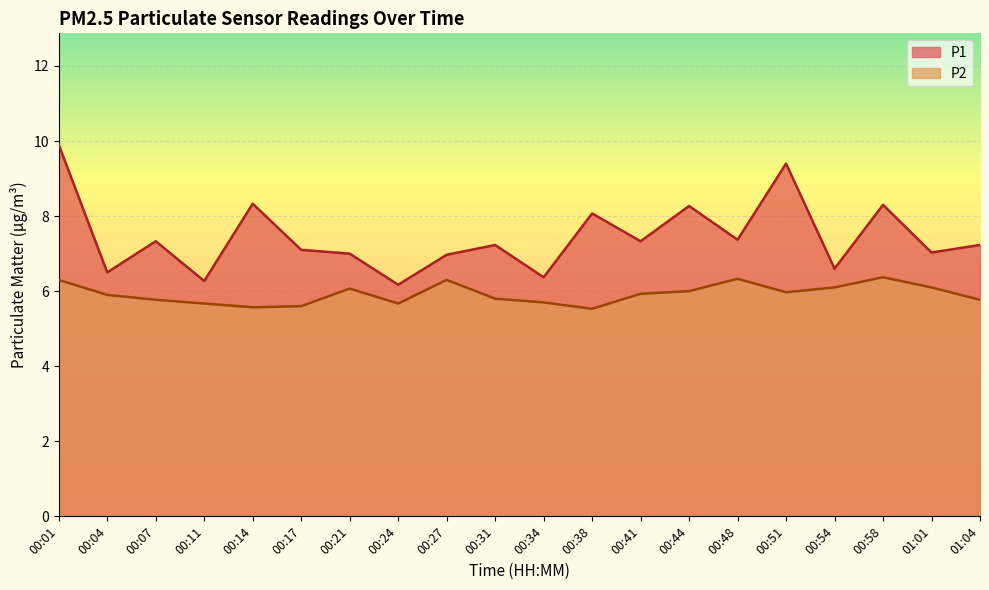

What is the label of the 14th point from the right?

00:21